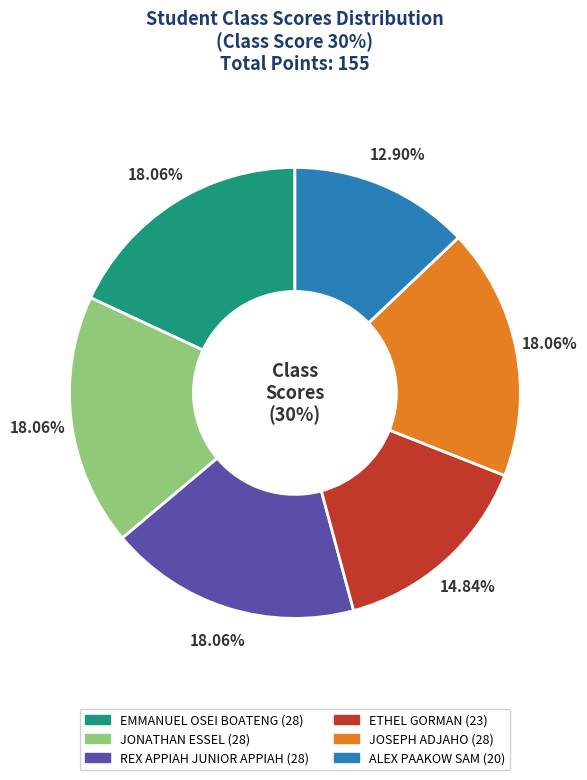

Do REX APPIAH JUNIOR APPIAH and JONATHAN ESSEL together represent more than half of the pie?

No